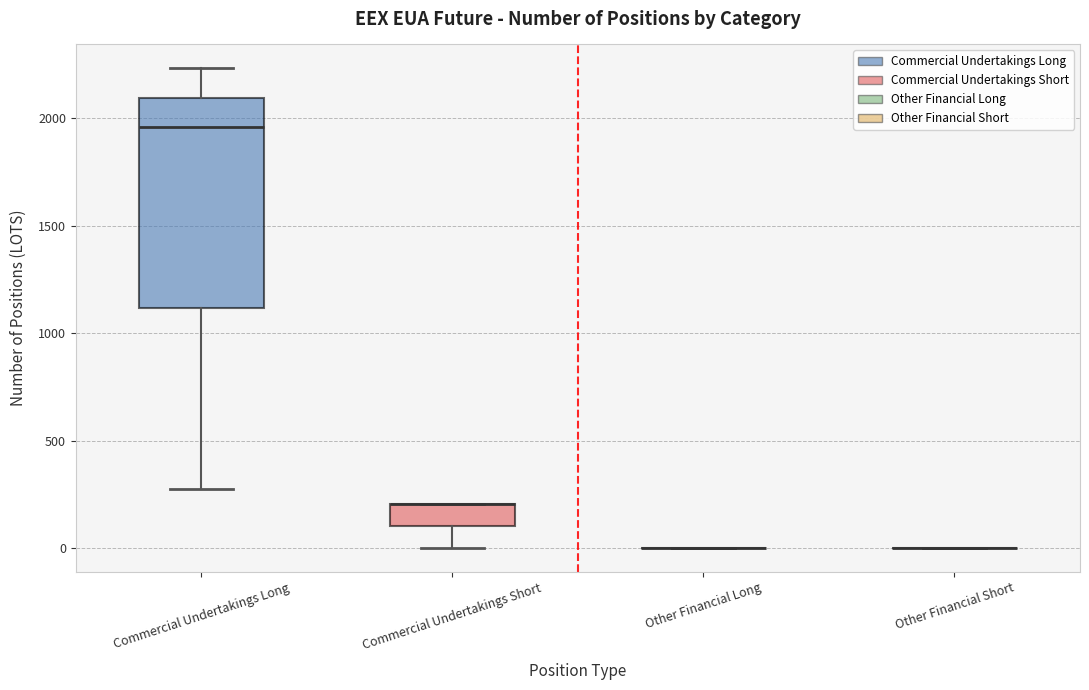

Reading left to right, read every box against the y-axis: the position of its median line, the range the box covers, and the ends of its whiskers. The values are not printed on the chart, so give them approximately, as read against the axis.

Commercial Undertakings Long: median 1950, box 1100 to 2100, whiskers 250 to 2250
Commercial Undertakings Short: median 200 (drawn on the box's upper edge), box 100 to 200, whiskers 0 to 200
Other Financial Long: box collapsed to a line at 0, whiskers 0 to 0
Other Financial Short: box collapsed to a line at 0, whiskers 0 to 0